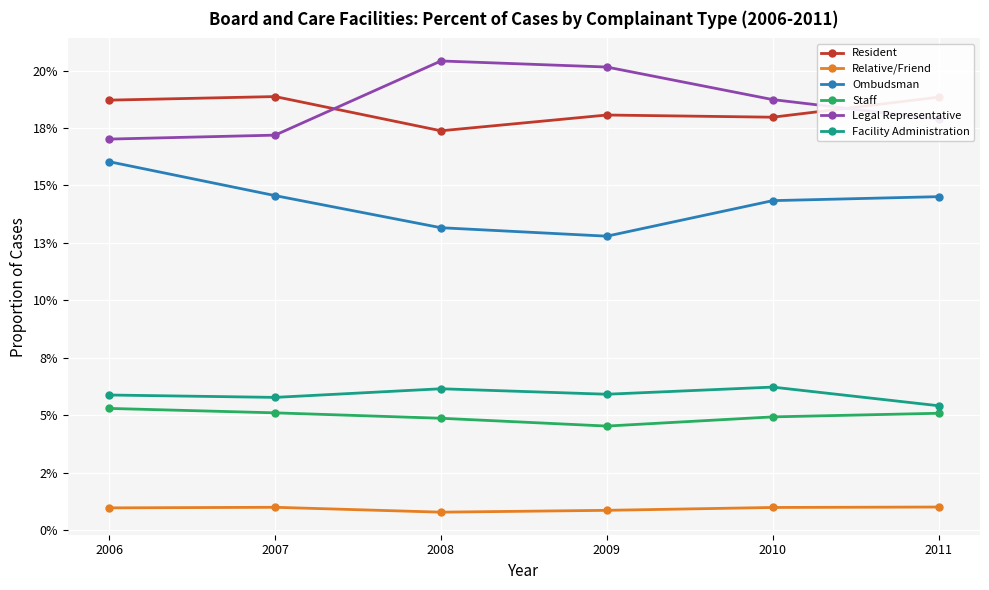

How many Legal Representative values are between 0 and 1?

6